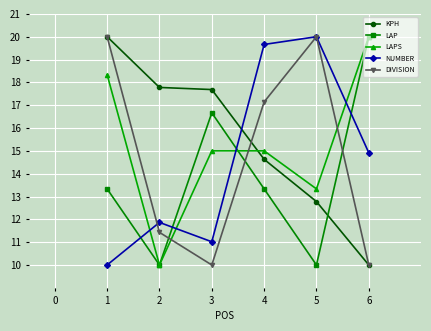

Which series has the largest total across all categories?

KPH